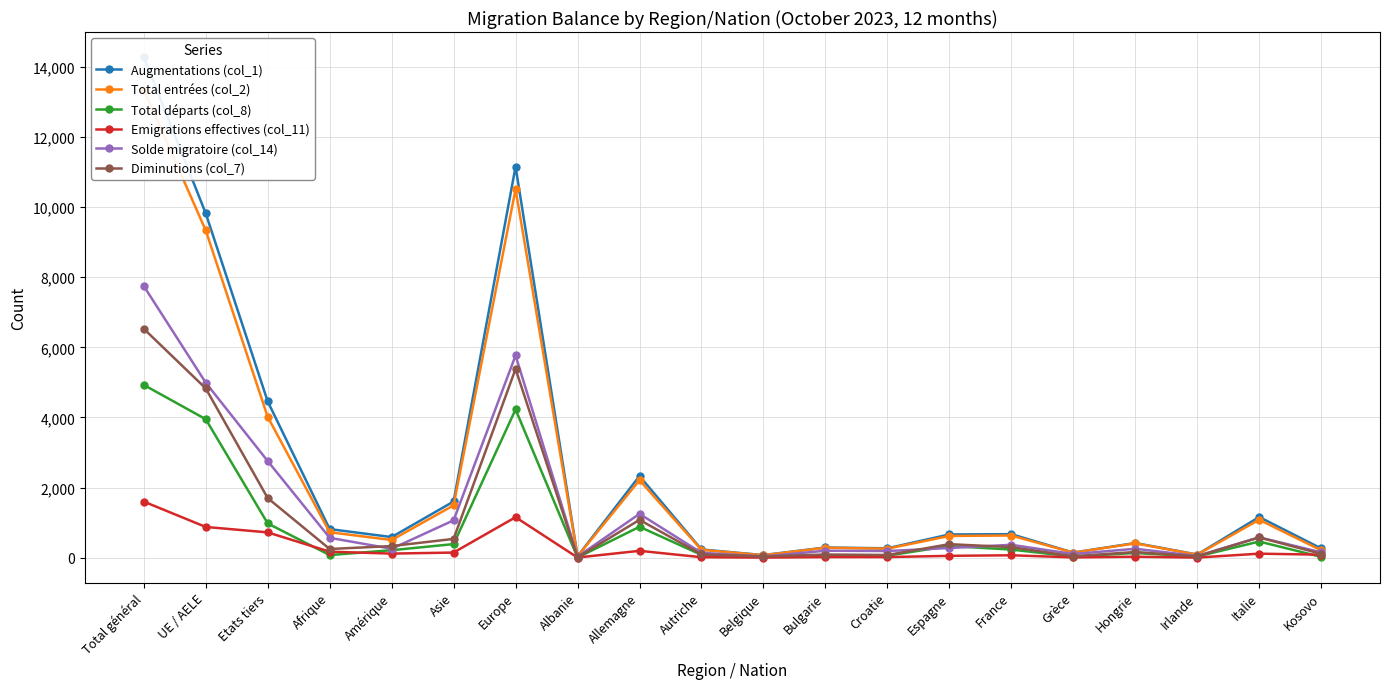

Does the chart display data point markers on the line(s)?

Yes